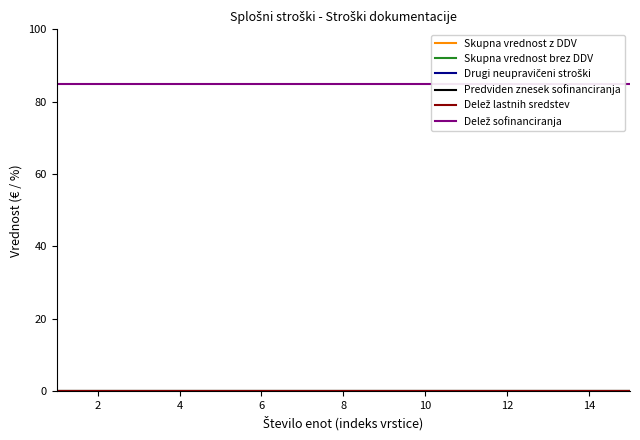

What is the label of the 5th point from the right?

10